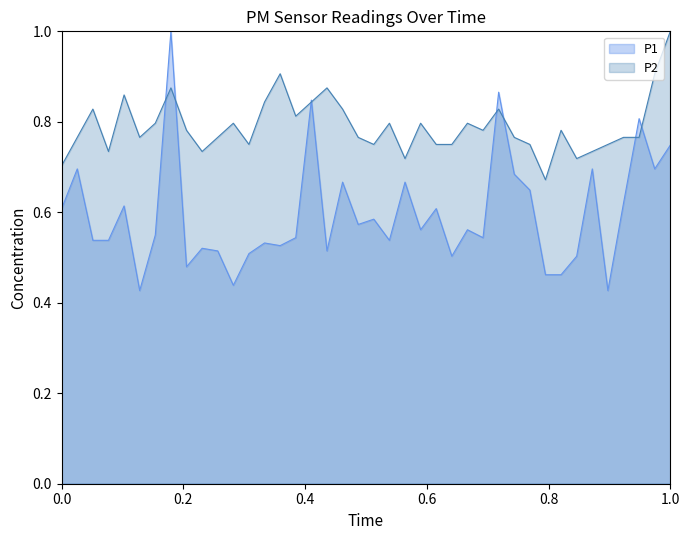

Rank the series by their average value, from highest to lowest.

P2, P1